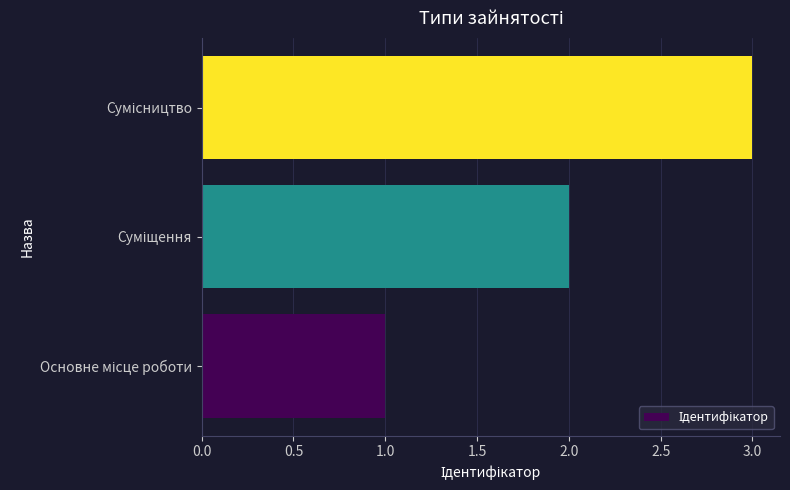

What is the maximum value shown in the chart?

3